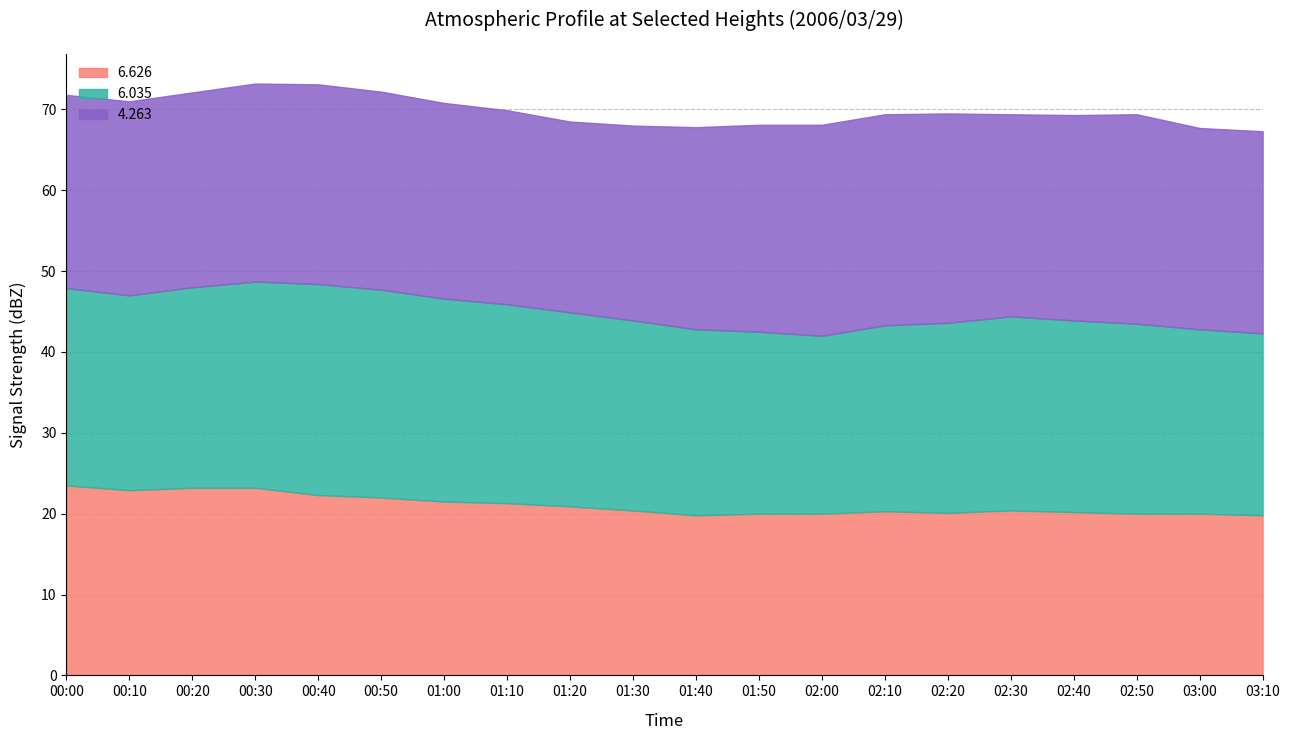

List the series in order of their overall mean, highest first.

  4.263,   6.035,   6.626